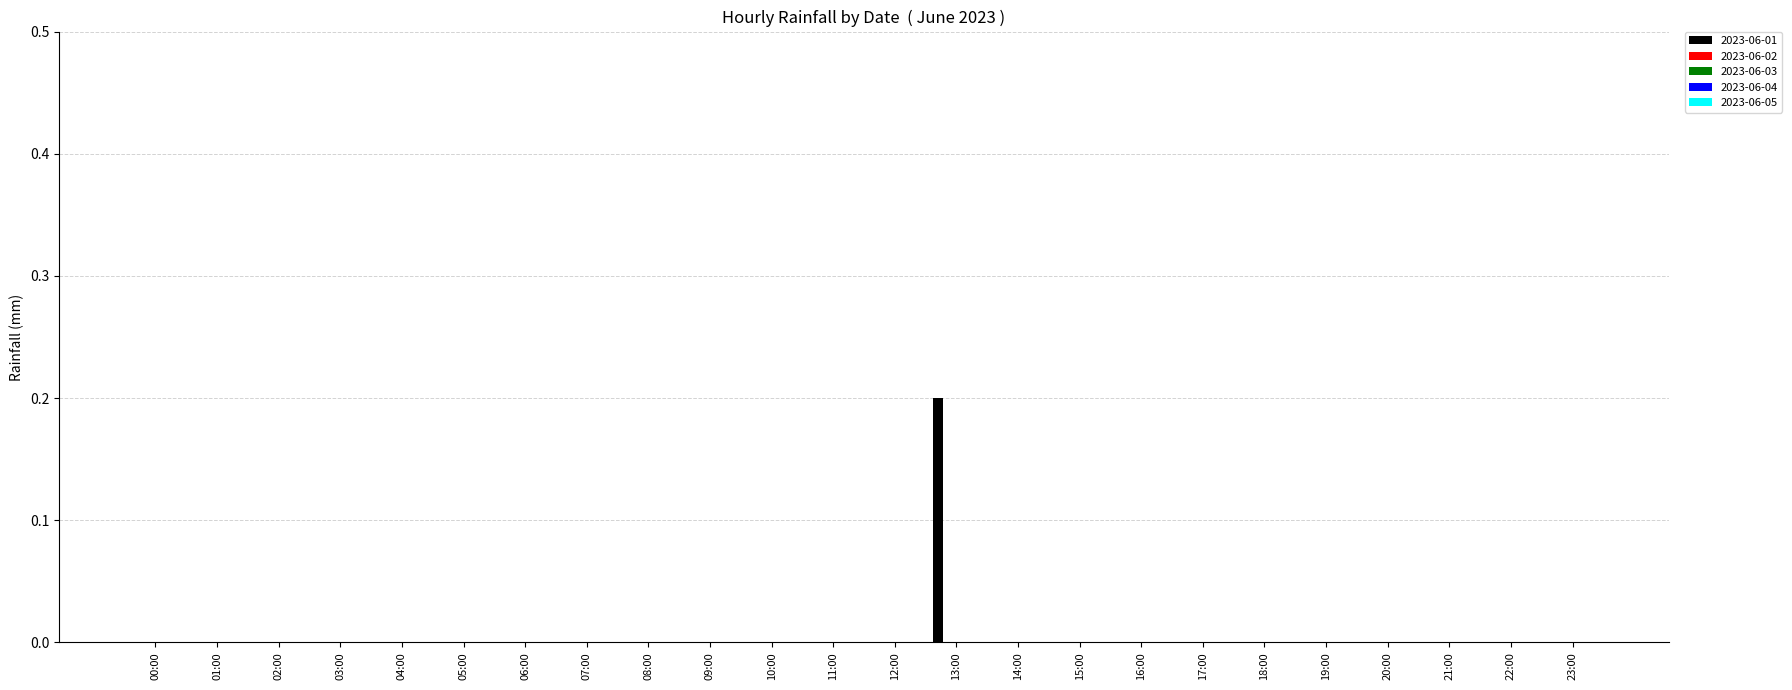

Are the bars horizontal?

No